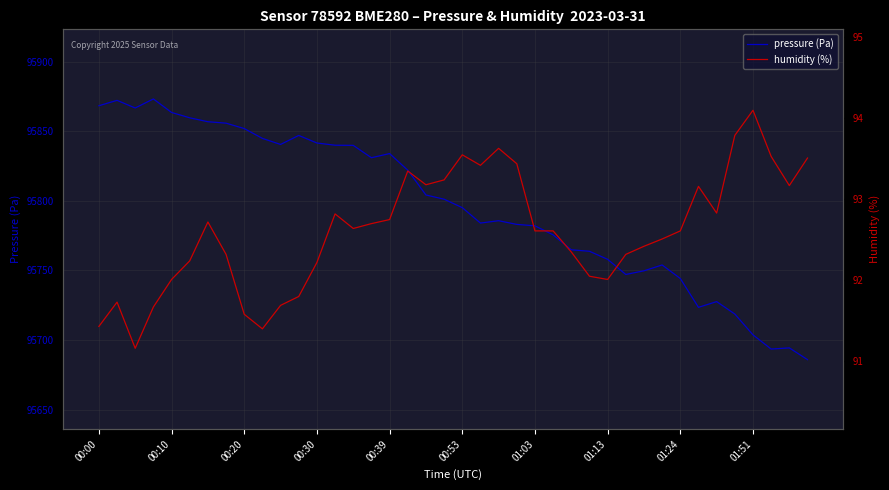

What is the average value of the humidity (%) series?

92.6